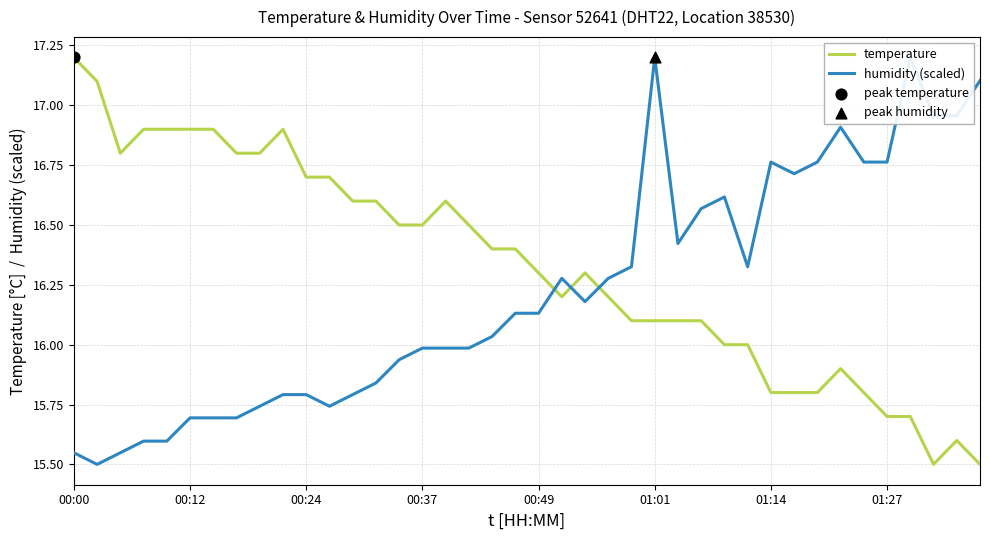

The value of temperature at 00:12 is 16.9. True or false?

True